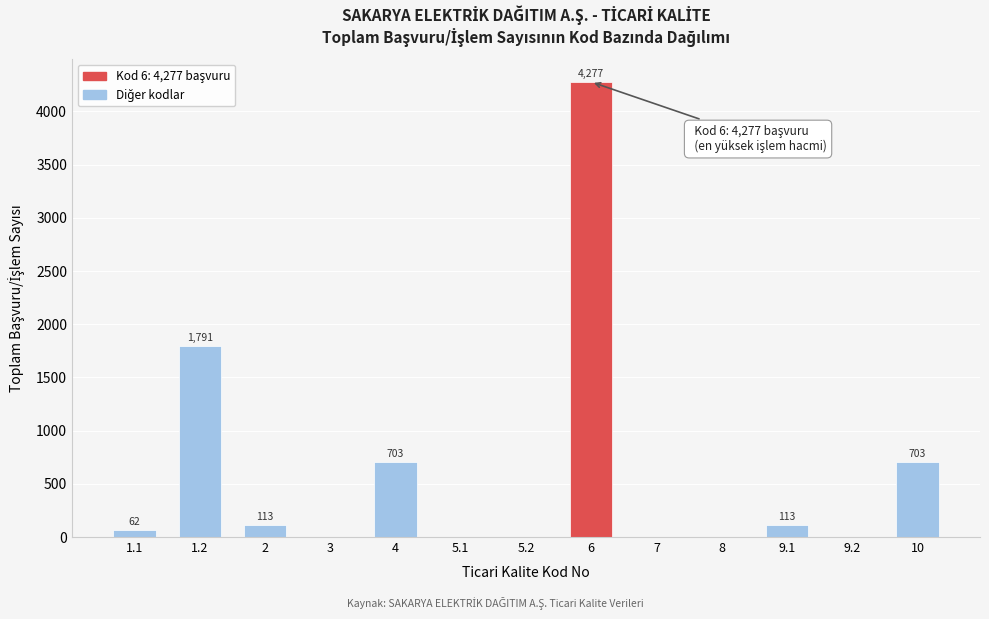

Reading right to left, what are all the values shown in this chart?

10=703	9.2=0	9.1=113	8=0	7=0	6=4277	5.2=0	5.1=0	4=703	3=0	2=113	1.2=1791	1.1=62